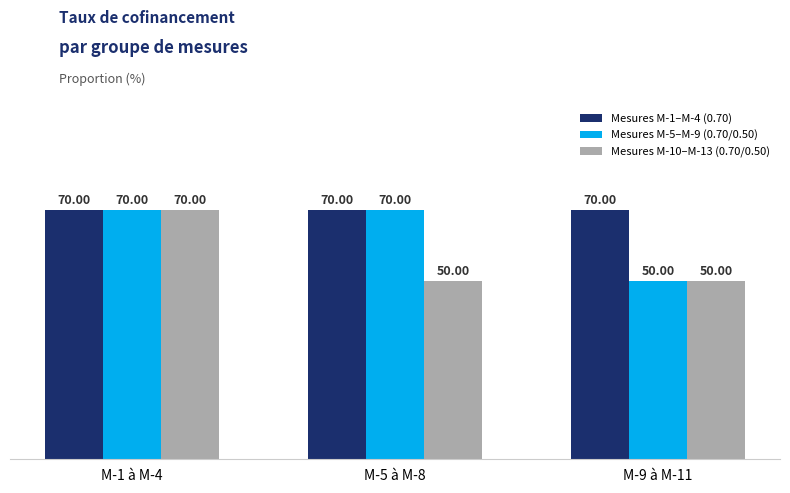

Reading left to right, transcribe all the data shown in this chart.

Mesures M-1–M-4 (0.70): 70	70	70
Mesures M-5–M-9 (0.70/0.50): 70	70	50
Mesures M-10–M-13 (0.70/0.50): 70	50	50